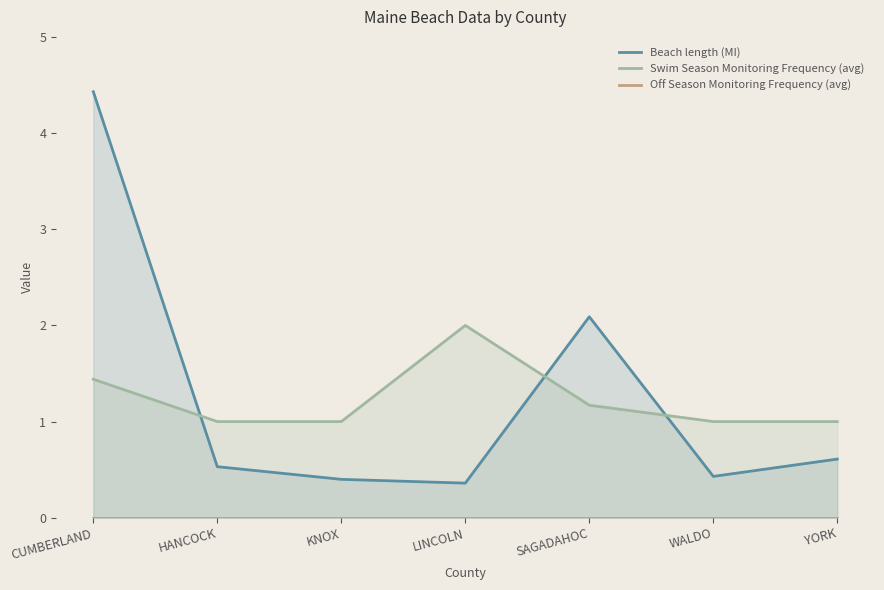

The value of Swim Season Monitoring Frequency (avg) at KNOX is 1.0. True or false?

True